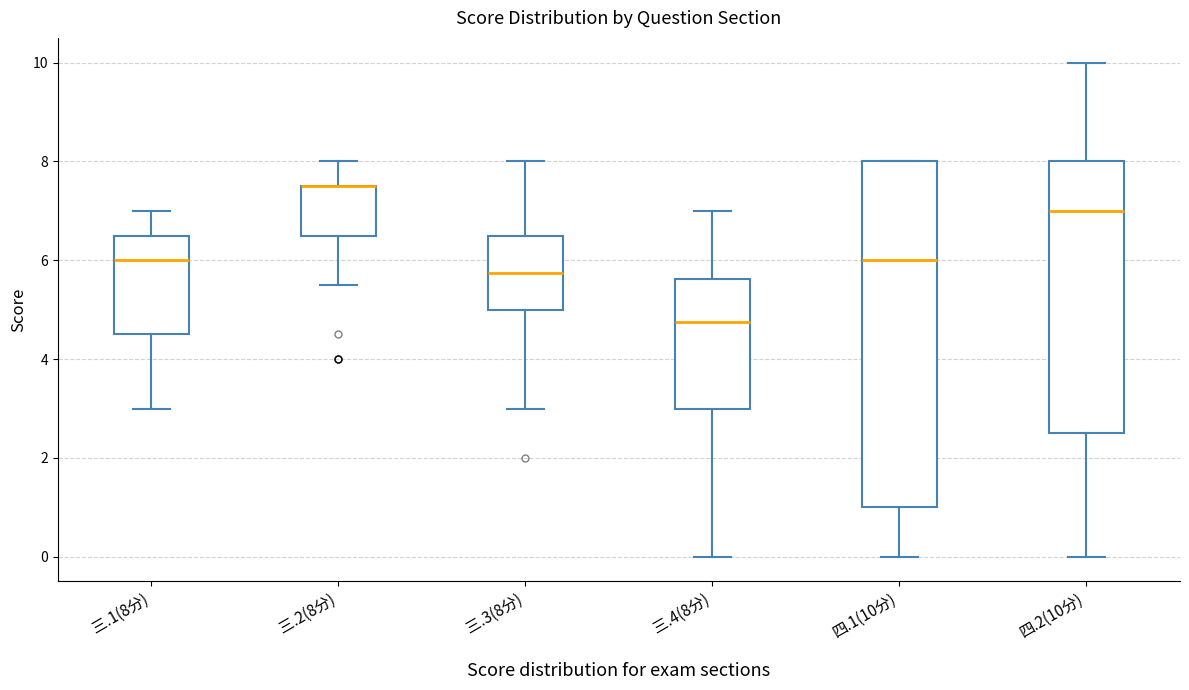

Where does the median line of the box for 四.2(10分) sit on the y-axis? The values are not printed on the chart, so give them approximately, as read against the axis.

7.0